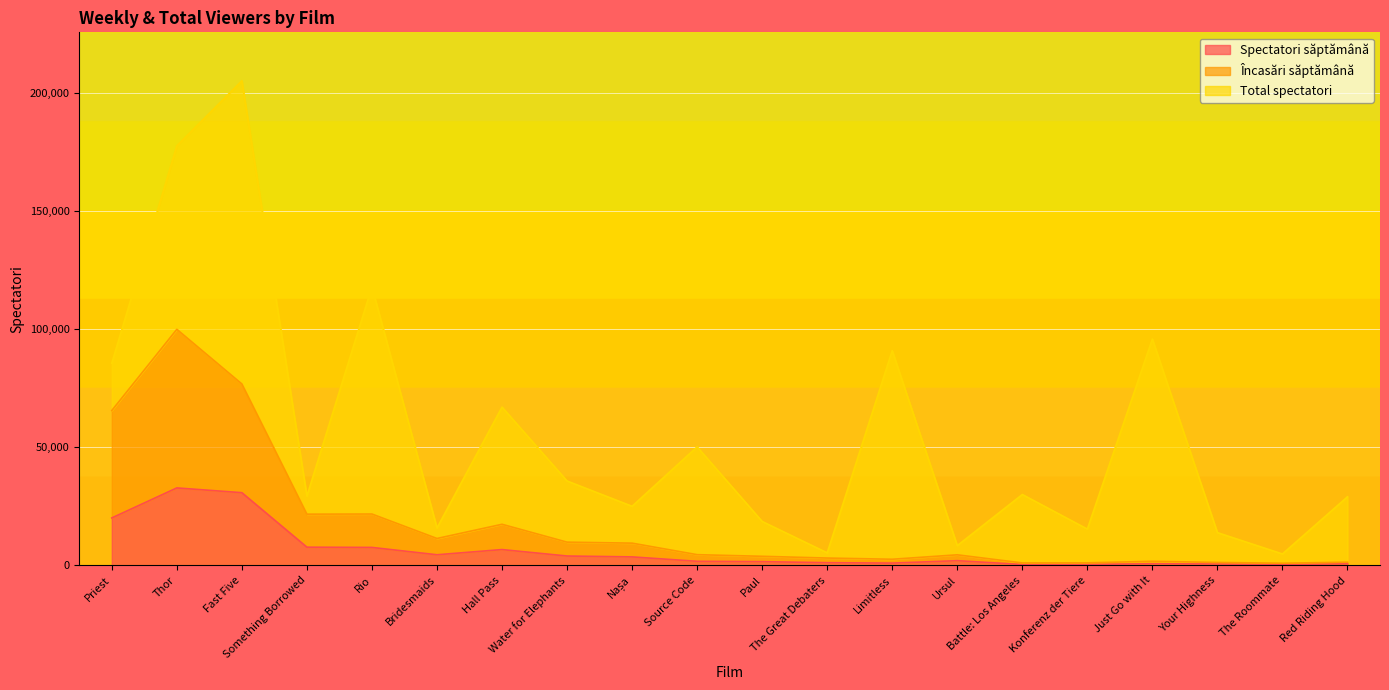

In Spectatori săptămână, how many points are higher than both neighbors (excluding endpoints)?

4